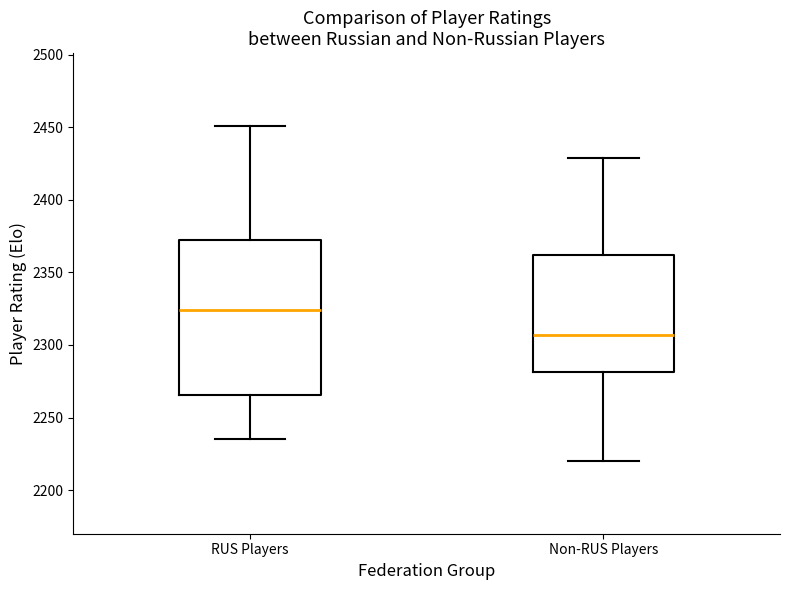

Where does the upper whisker of the box for RUS Players end on the y-axis? The values are not printed on the chart, so give them approximately, as read against the axis.

2450